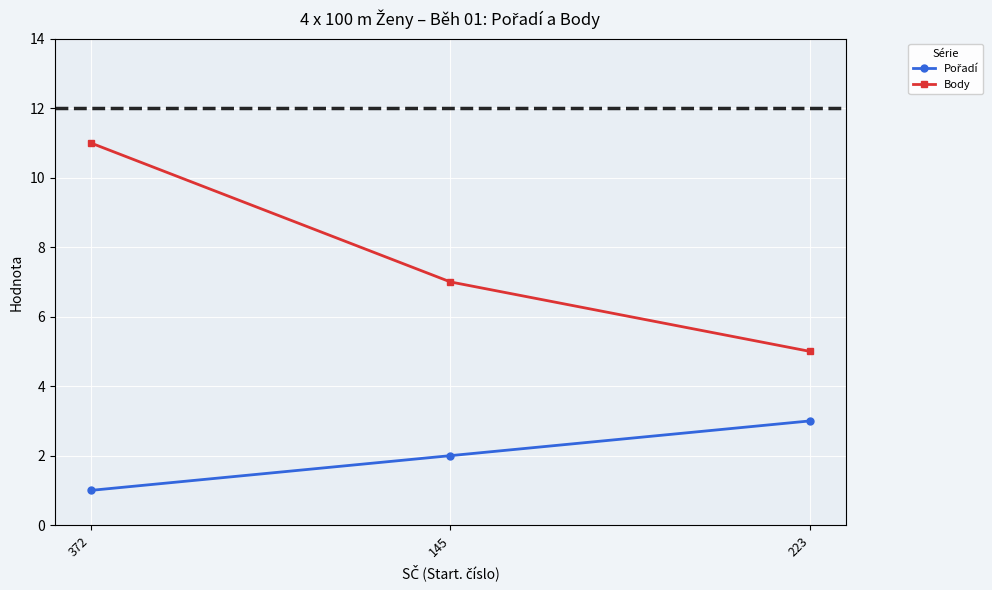

What is the minimum value shown in the chart?

1